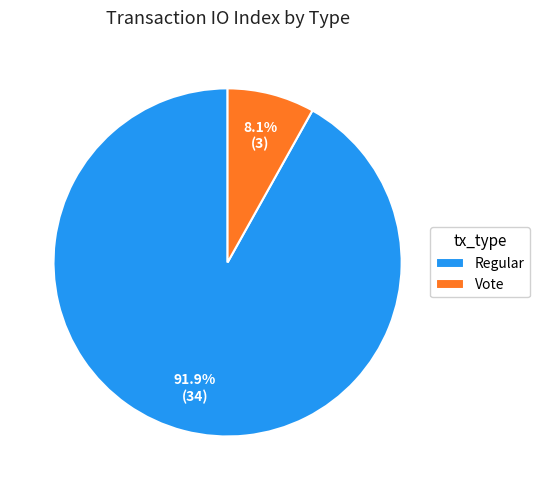

Is there any slice that represents more than half of the pie?

Yes